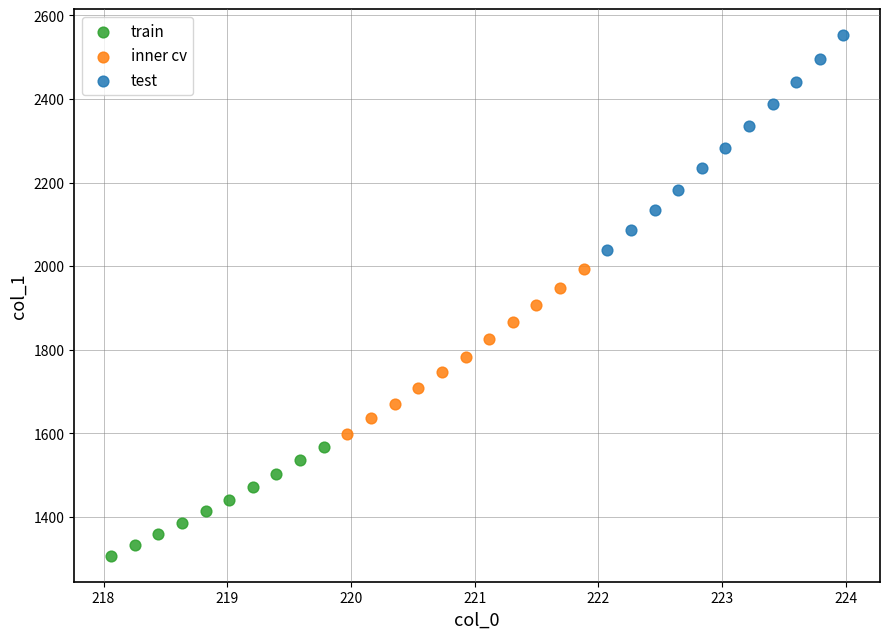

What are all the series names shown in the legend?

train, inner cv, test